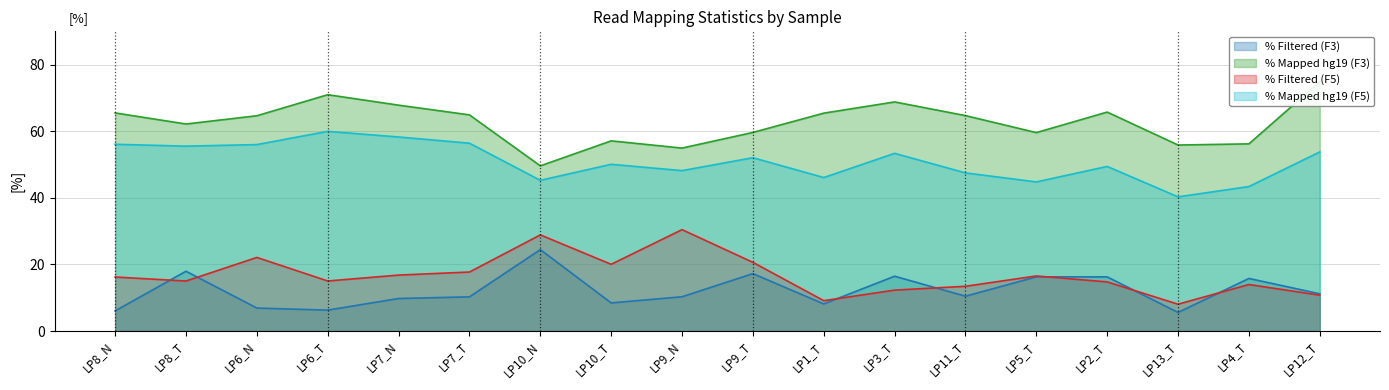

Read the % Mapped hg19 (F5) value at LP7_N.

58.3